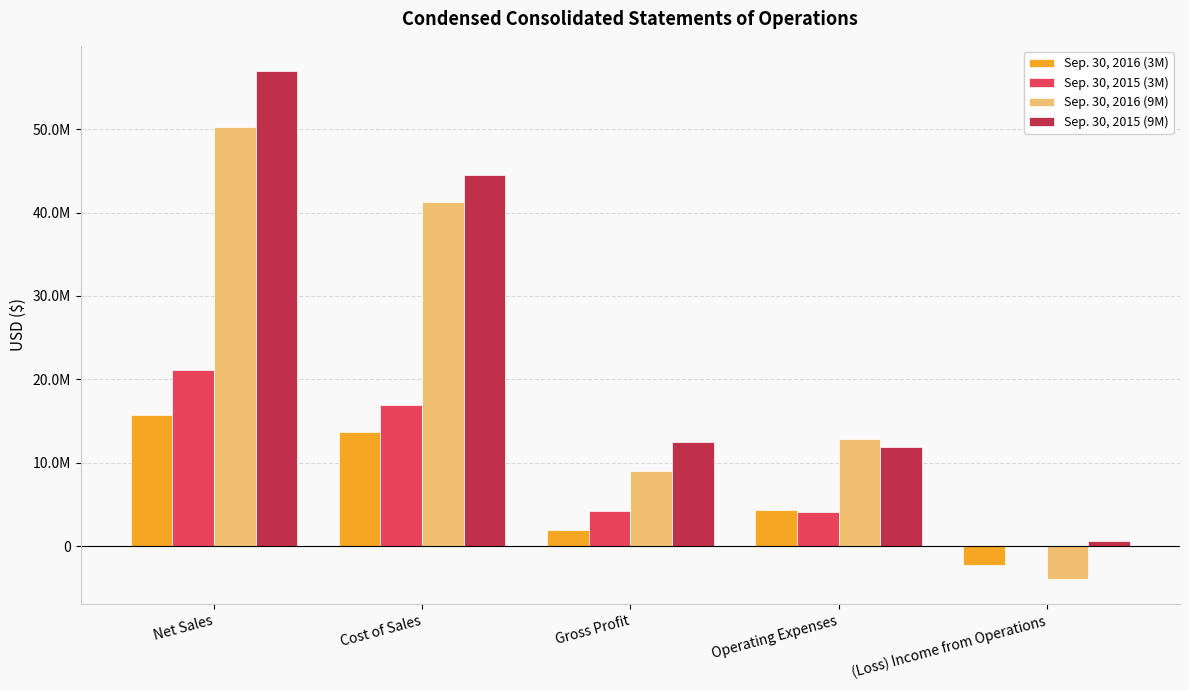

What are all the series names shown in the legend?

Sep. 30, 2016 (3M), Sep. 30, 2015 (3M), Sep. 30, 2016 (9M), Sep. 30, 2015 (9M)